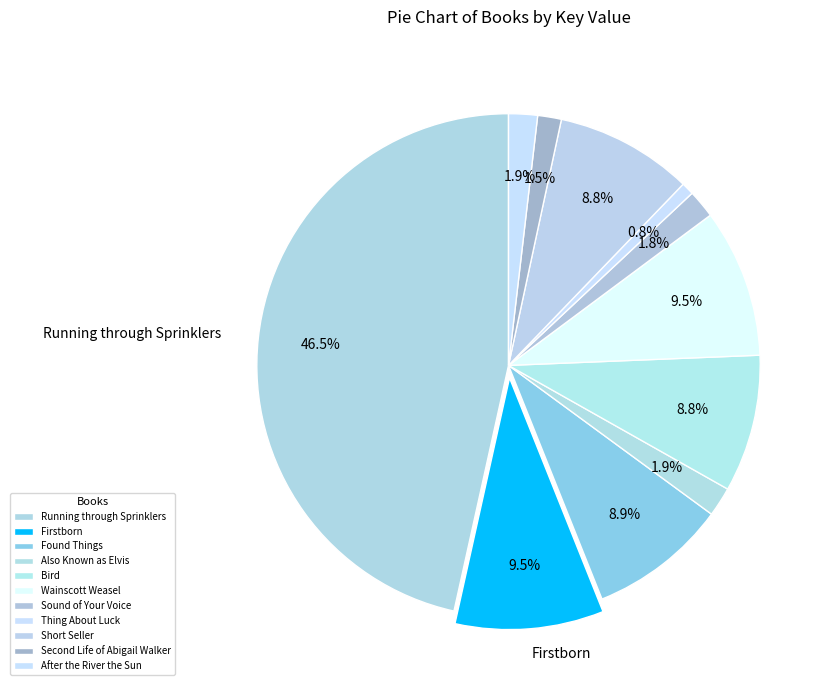

What percentage is the Firstborn slice, to the nearest percent?

10%